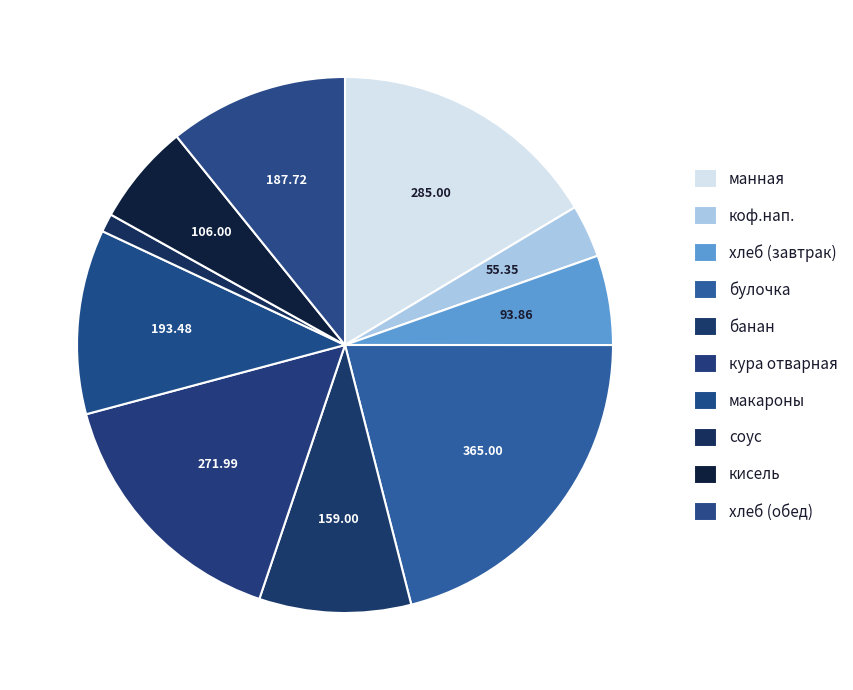

Which has a higher value, хлеб (обед) or хлеб (завтрак)?

хлеб (обед)